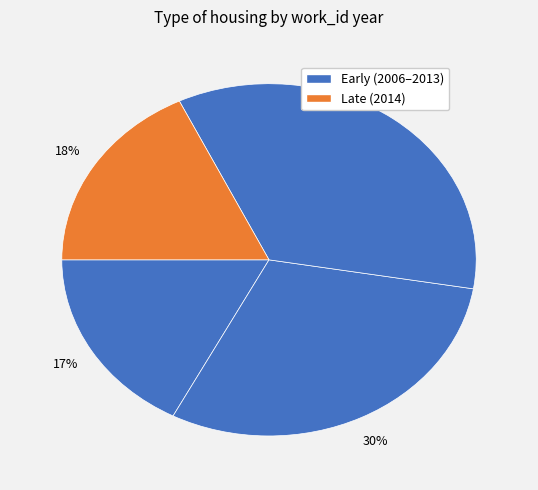

Count the number of slices in the pie.

4